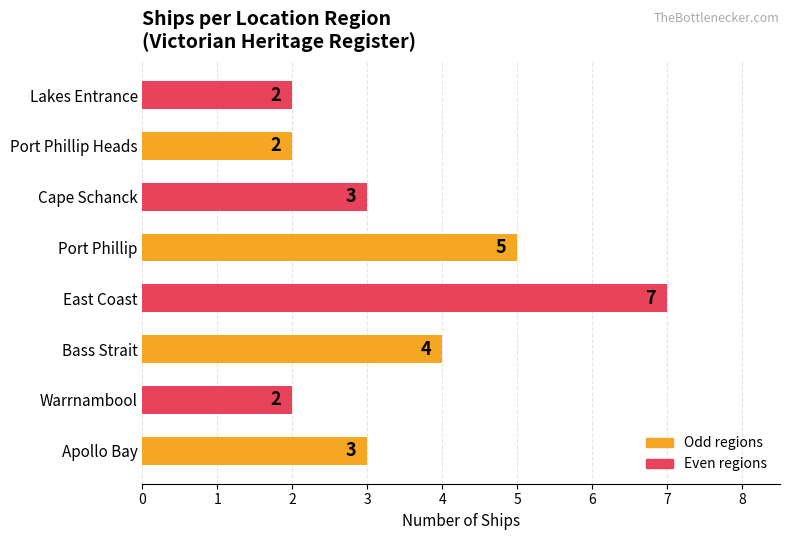

What value does the data have at East Coast?

7